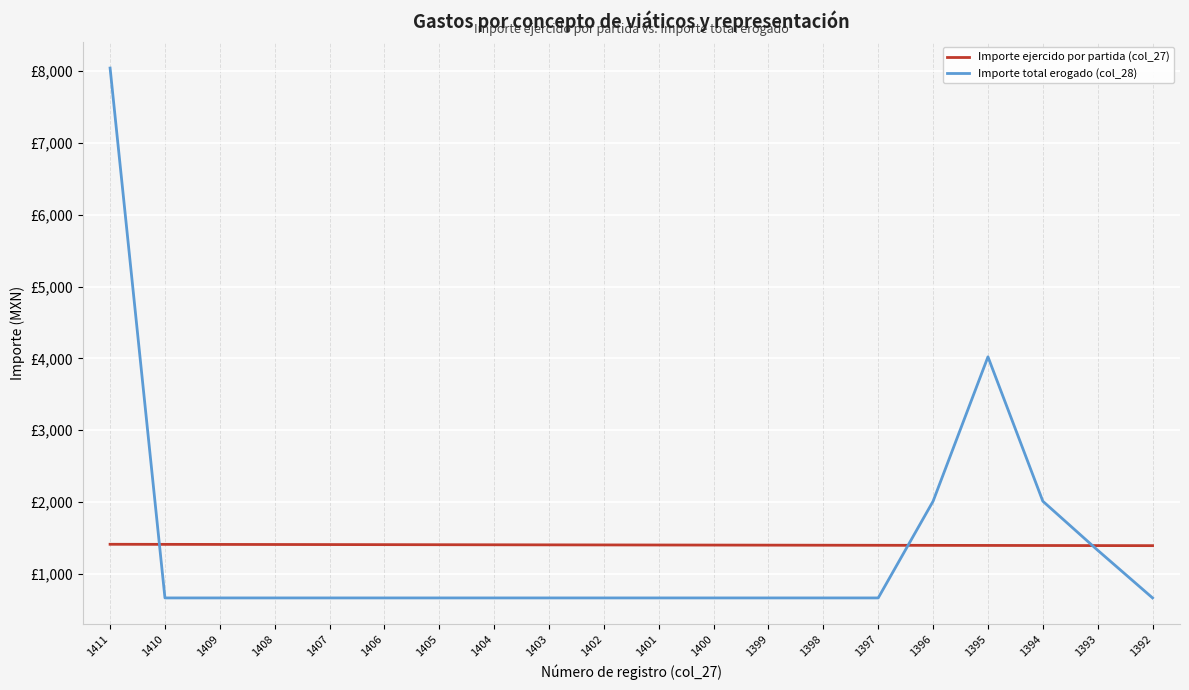

Between 1402 and 1411, which is larger?

1411